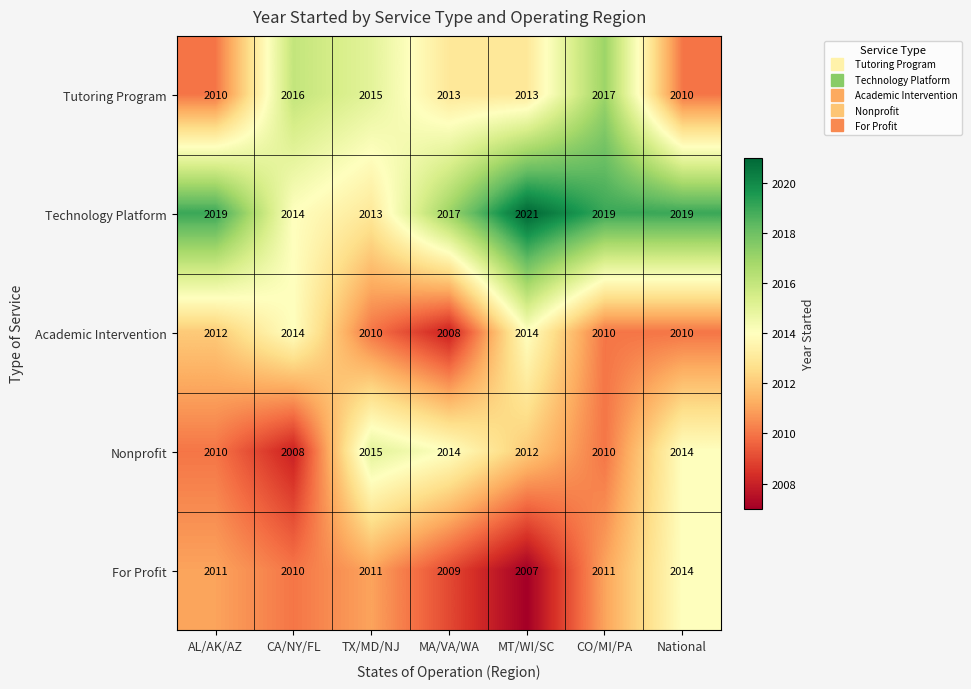

Which series has the largest range (max minus min)?

Technology Platform